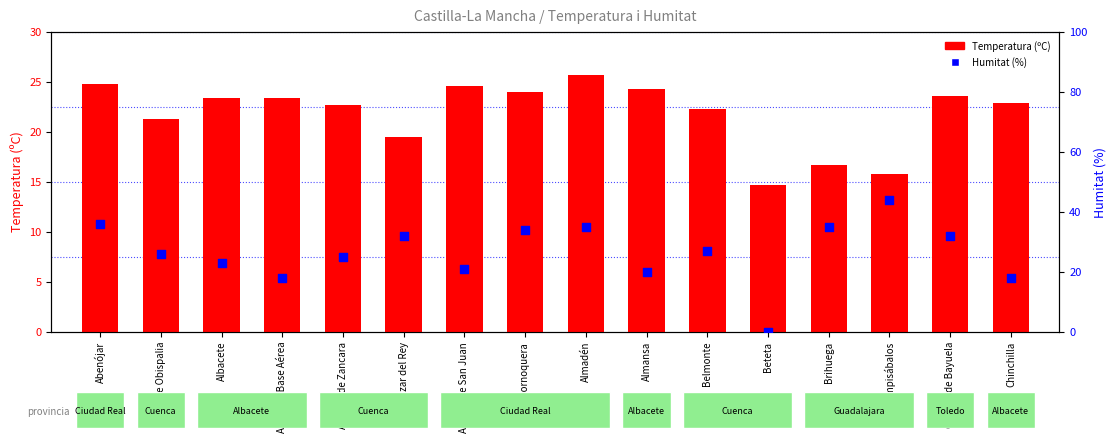

At which category is the sum across all series the highest?

Abenójar